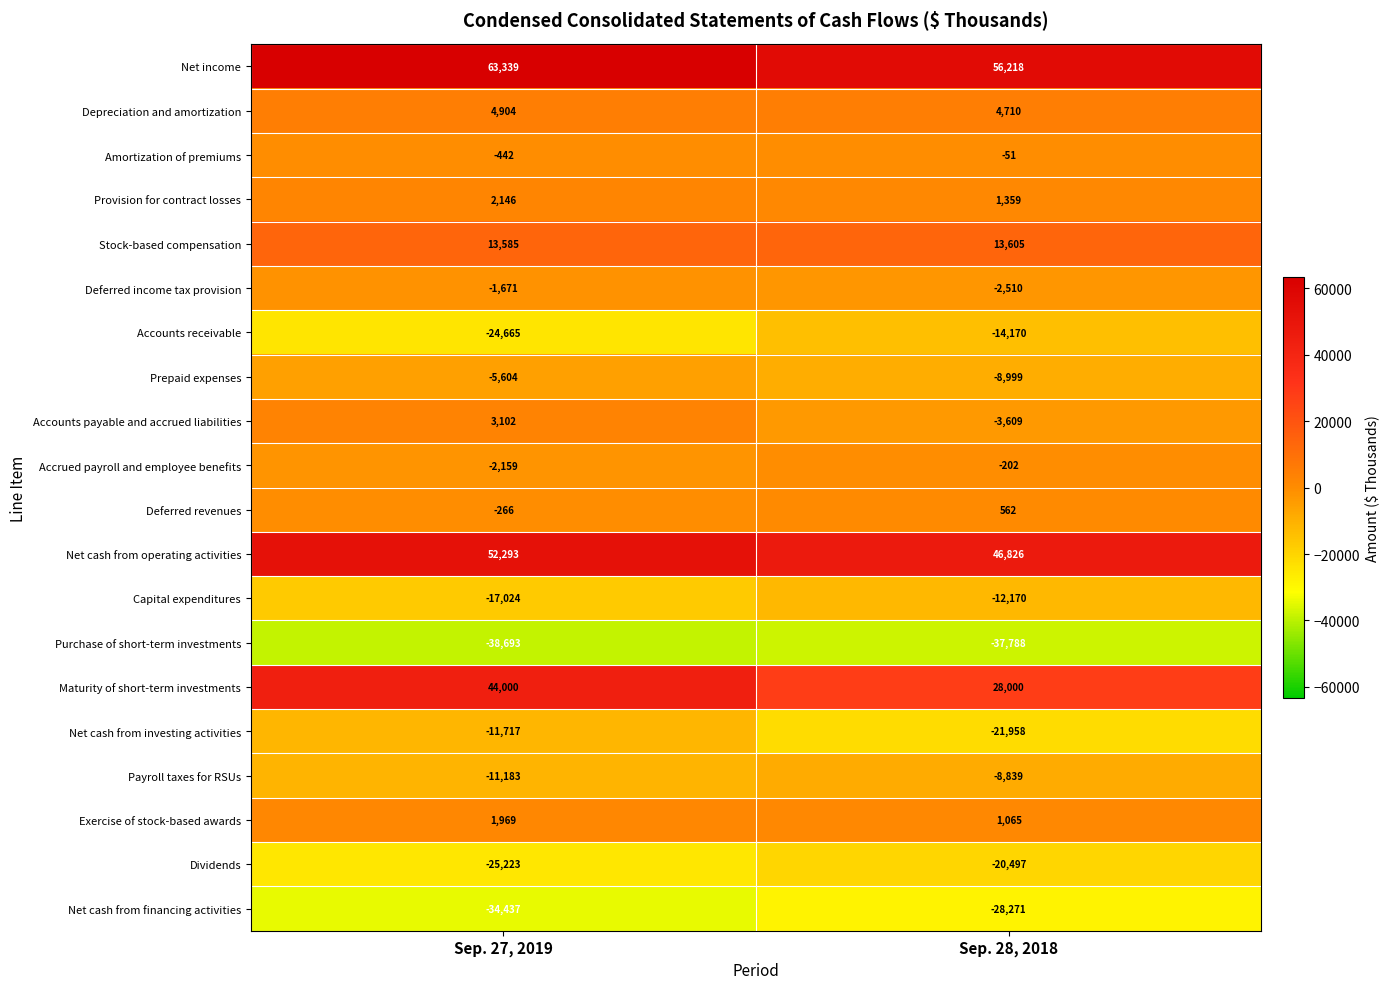

What is the spread (max minus min) of values at Sep. 28, 2018?

94006